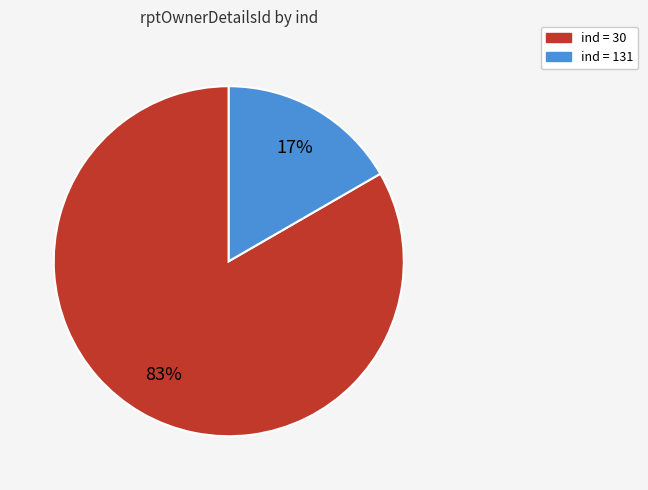

Count the number of slices in the pie.

2